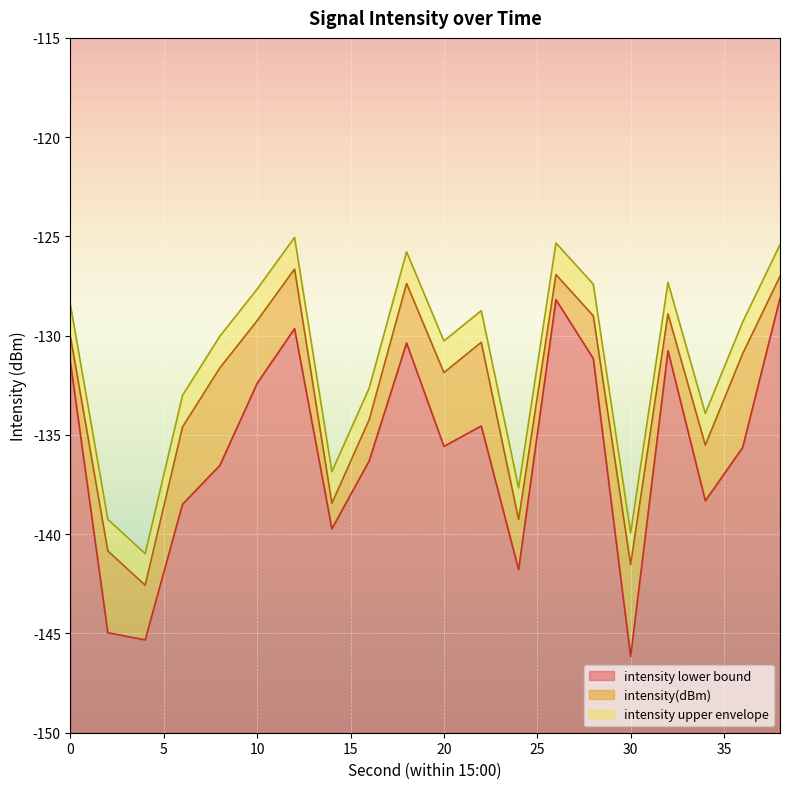

Count the number of values greater than -130.

7